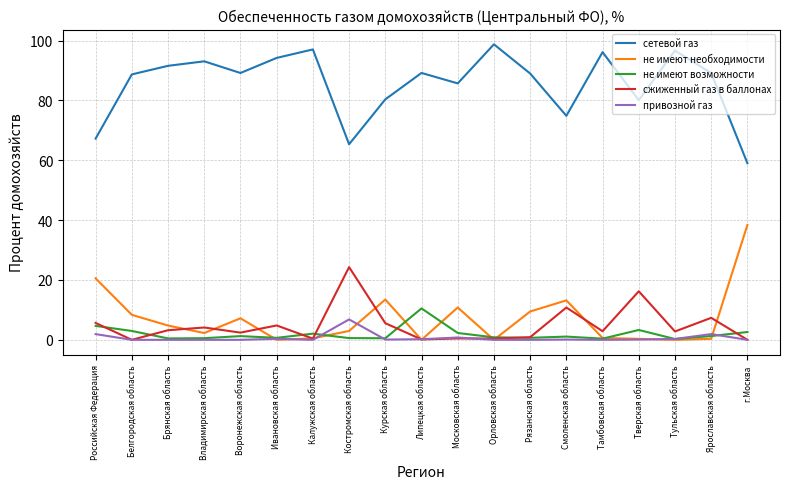

True or false: сетевой газ and не имеют возможности cross at least once.

False